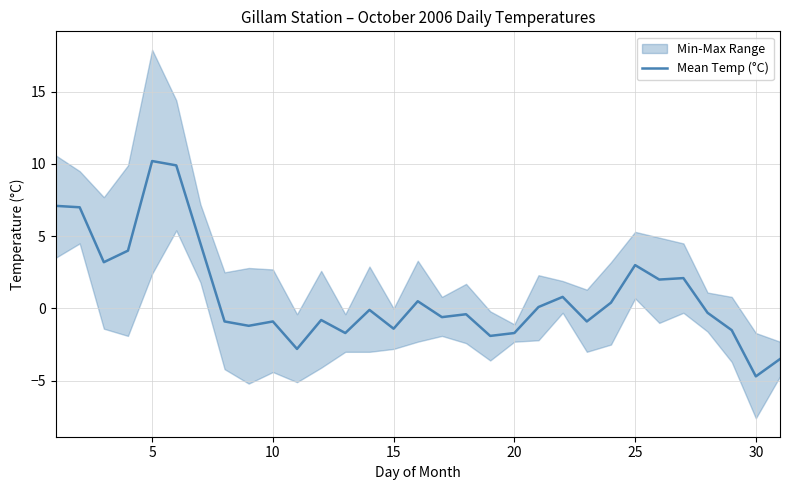

How many points are lower than both their immediate neighbors (excluding endpoints)?

10